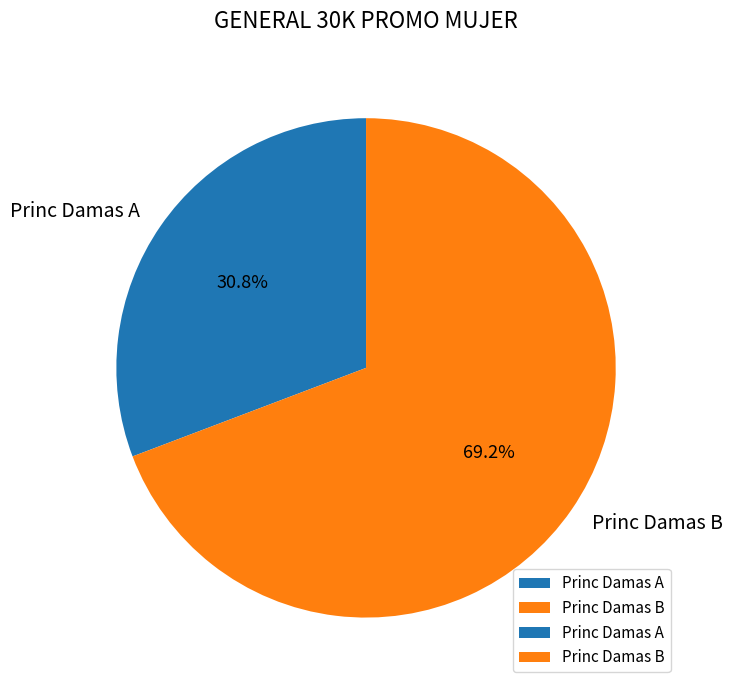

To the nearest percent, what percentage of the pie is Princ Damas B?

69%